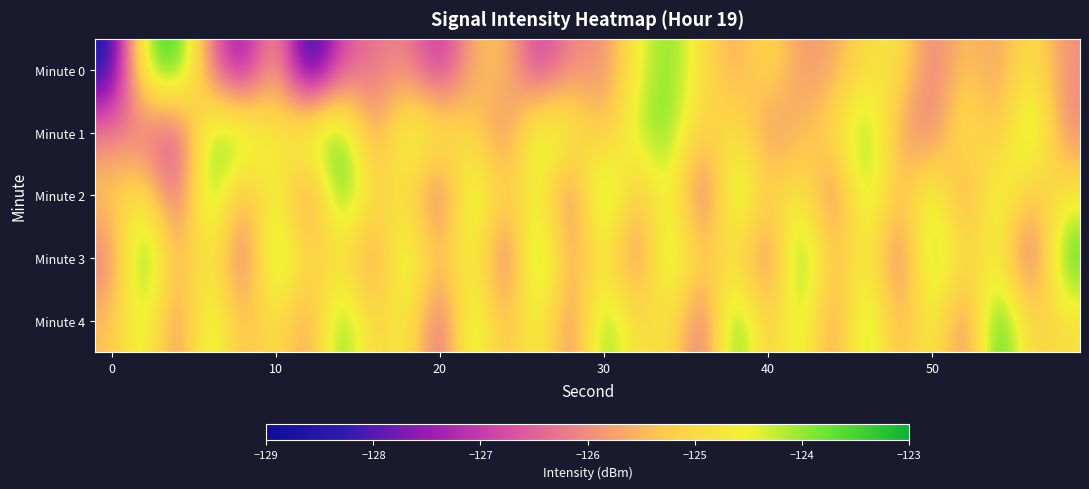

At how many categories does at least one series exceed -126?

30